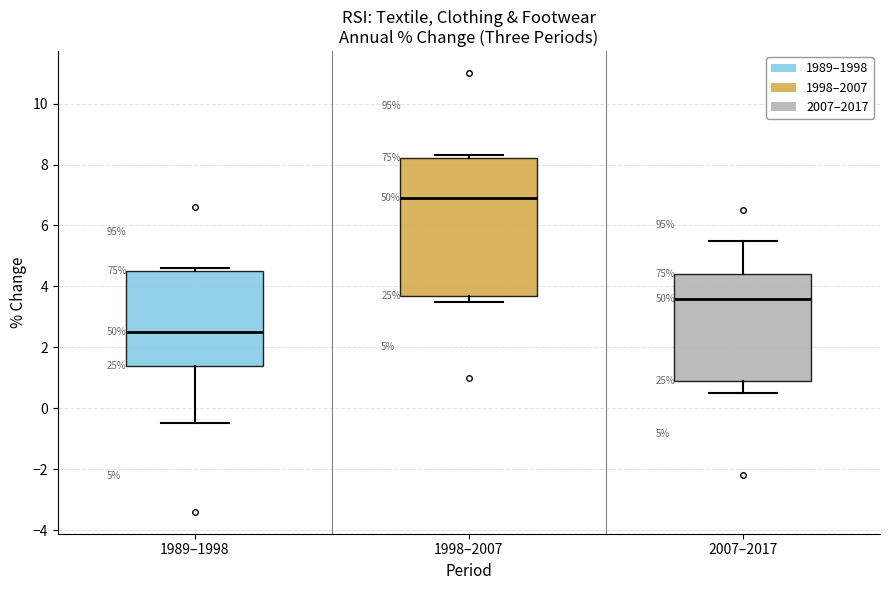

Which box's median line is the lowest?

1989–1998